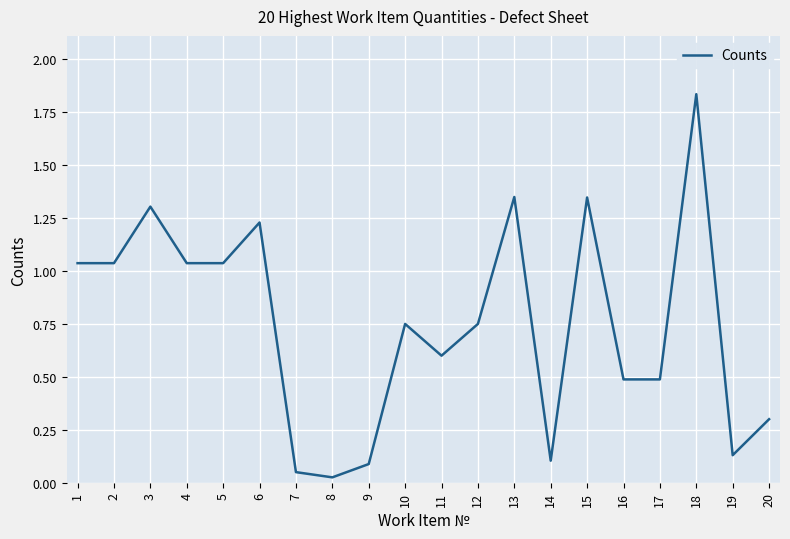

Which category has the highest value across all series?

18